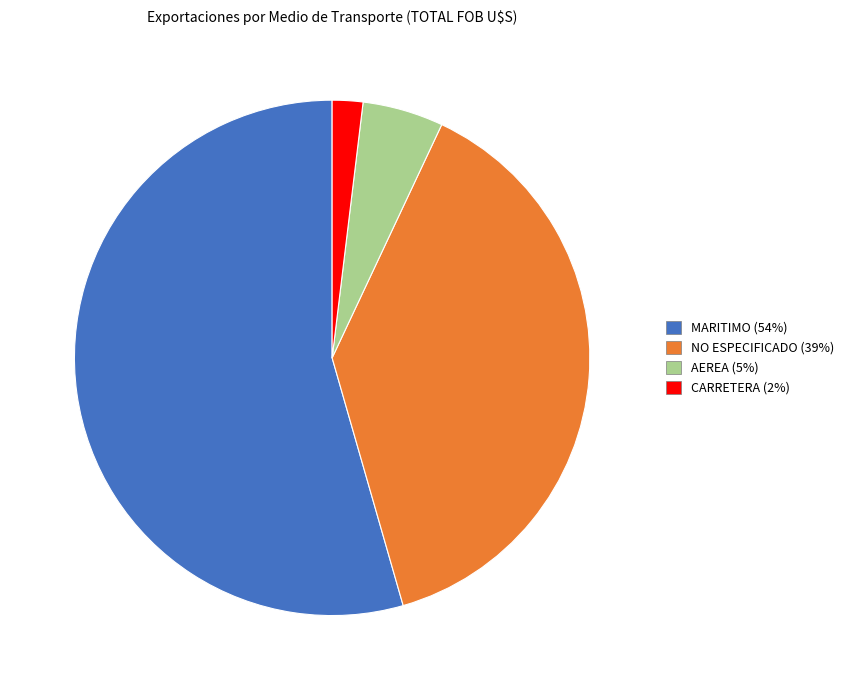

Which slice is the largest?

MARITIMO